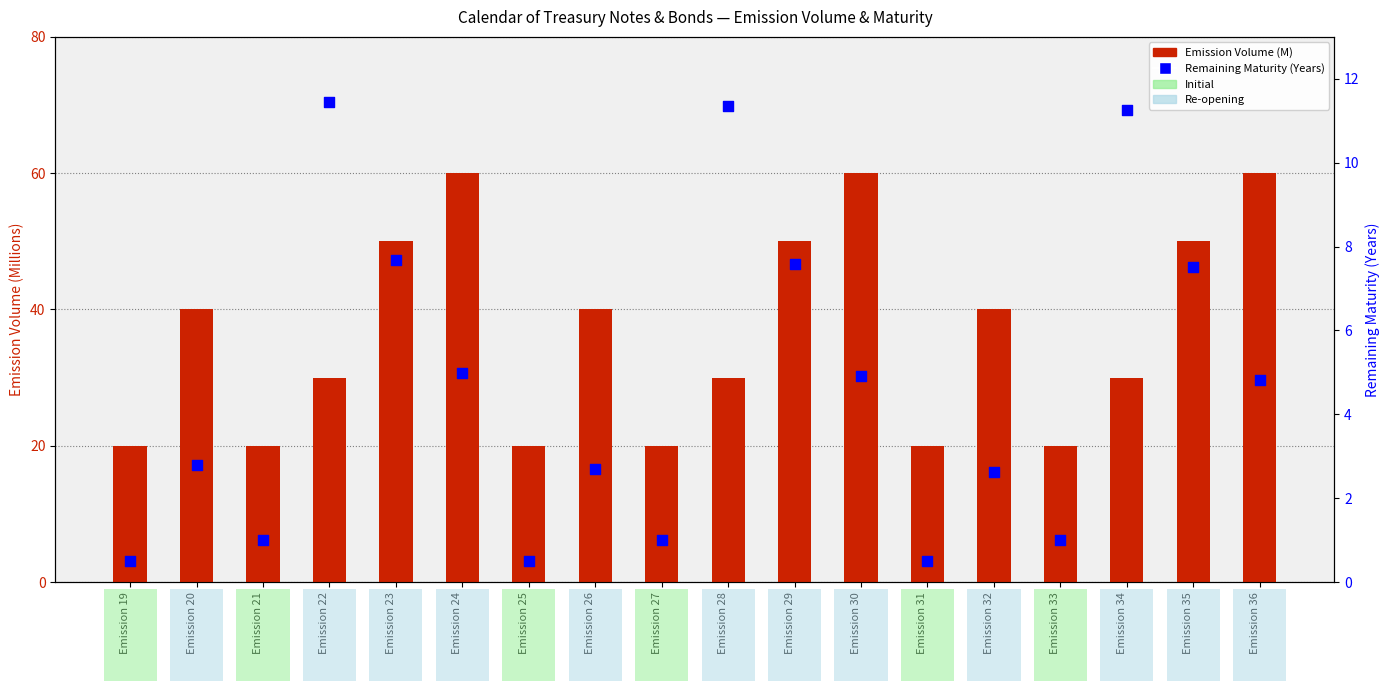

Which series has the largest Y range (max minus min)?

Emission Volume (M)